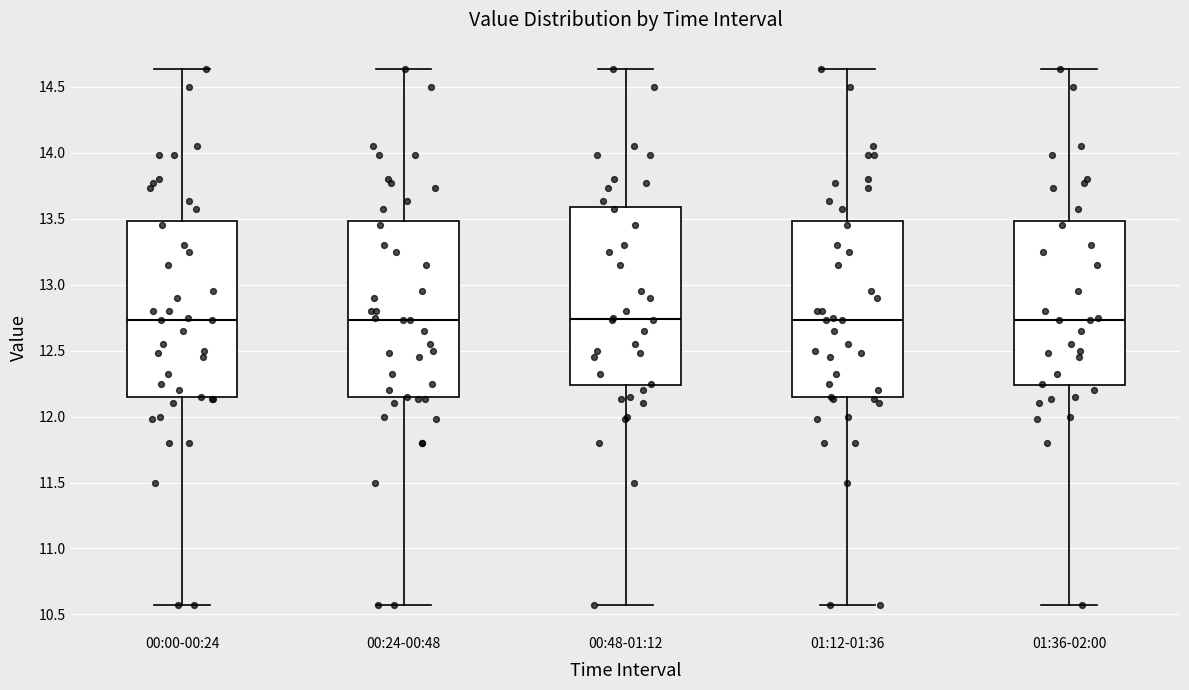

Where does the upper whisker of the box for 00:48-01:12 end on the y-axis? The values are not printed on the chart, so give them approximately, as read against the axis.

14.65